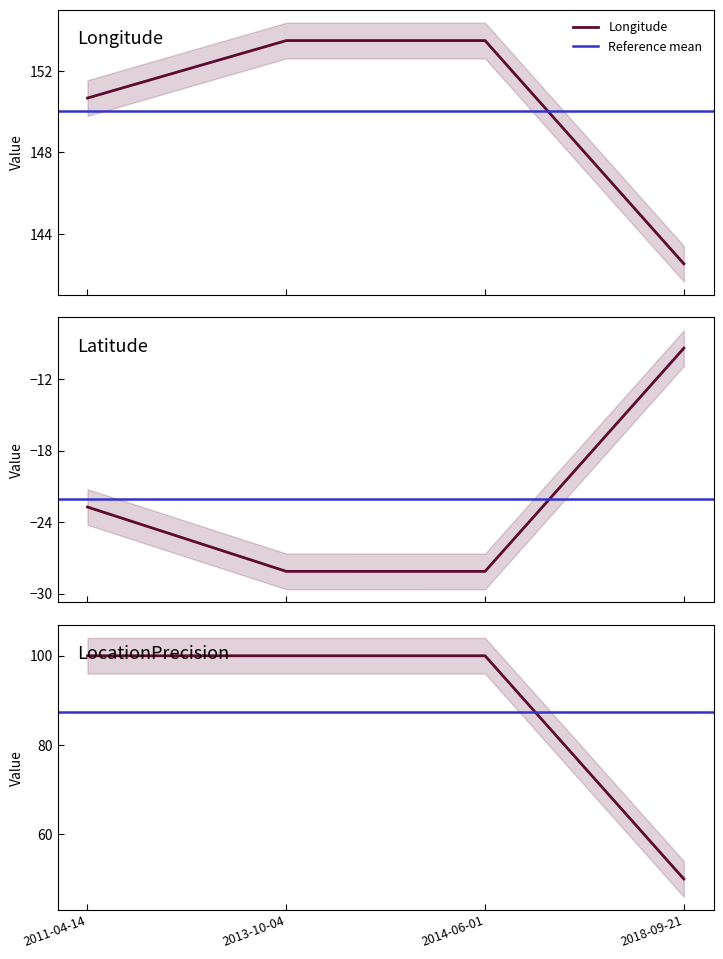

At which category does the chart reach its minimum across all series?

2014-06-01